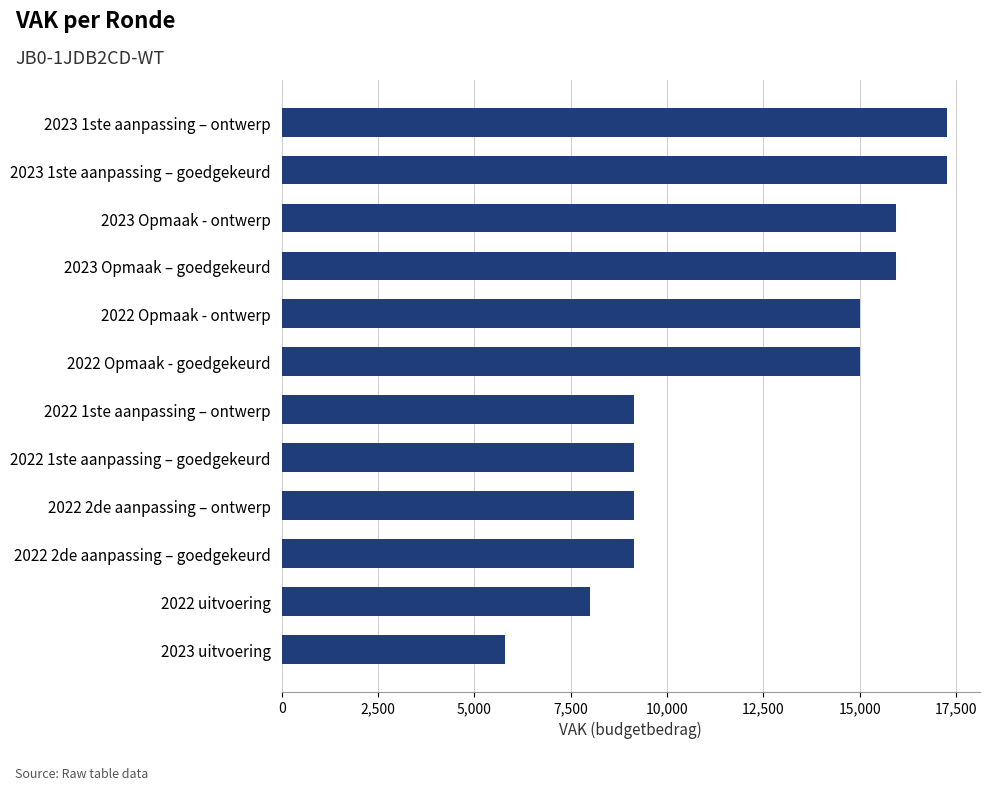

The value at 2023 1ste aanpassing – goedgekeurd is 28941. True or false?

False